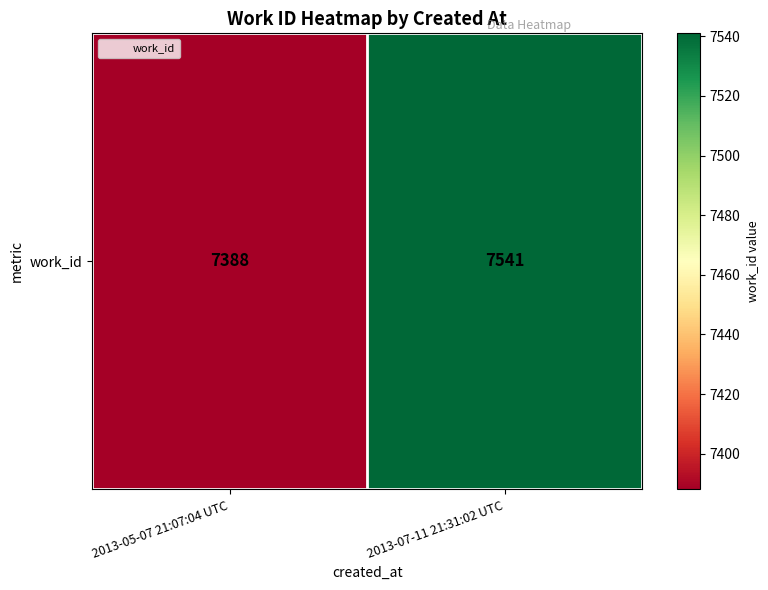

Reading left to right, transcribe all the data shown in this chart.

7388	7541